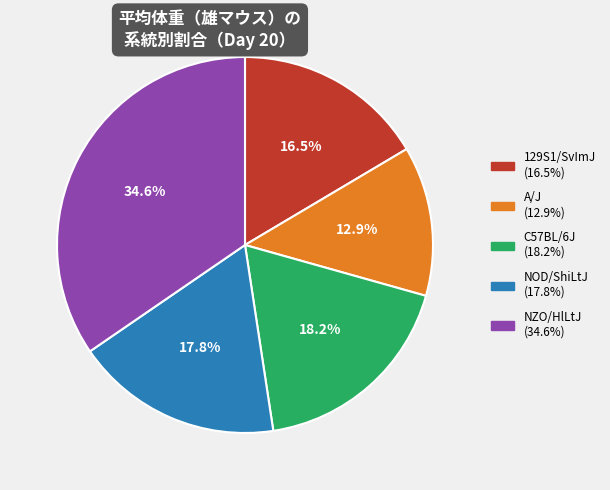

What percentage do A/J and NOD/ShiLtJ together represent?

30.7%